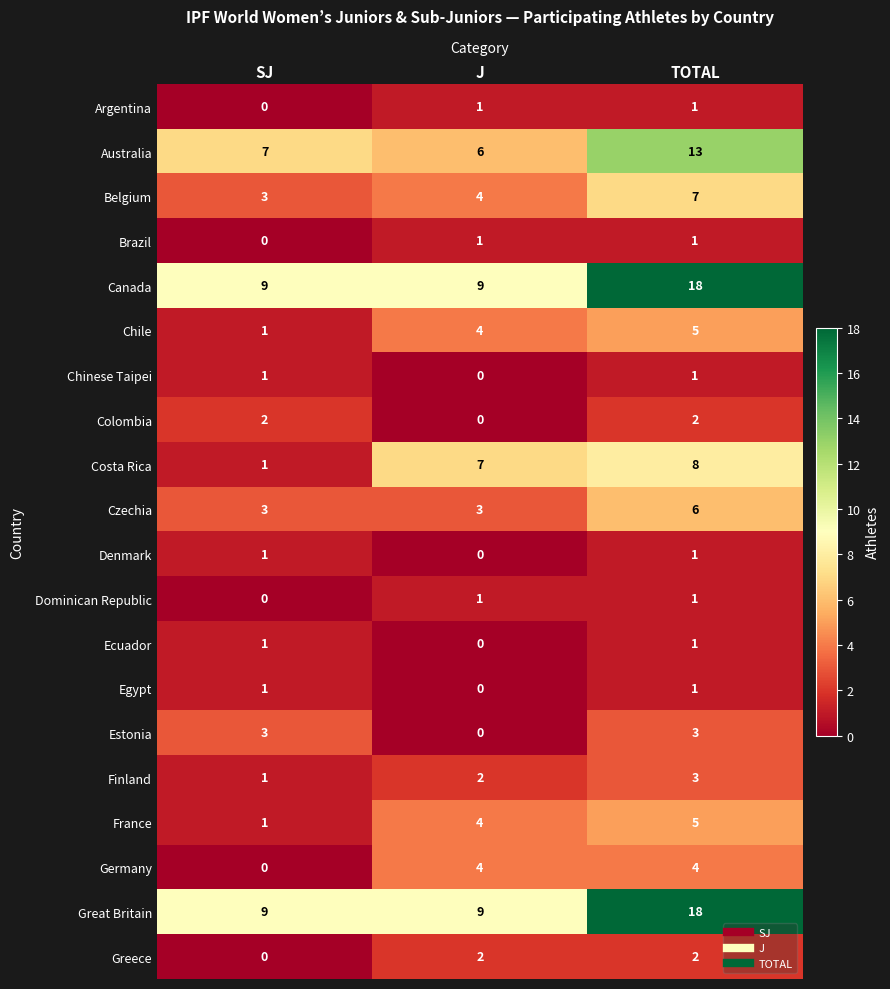

What is the difference between the maximum and minimum values in the Australia series?

7